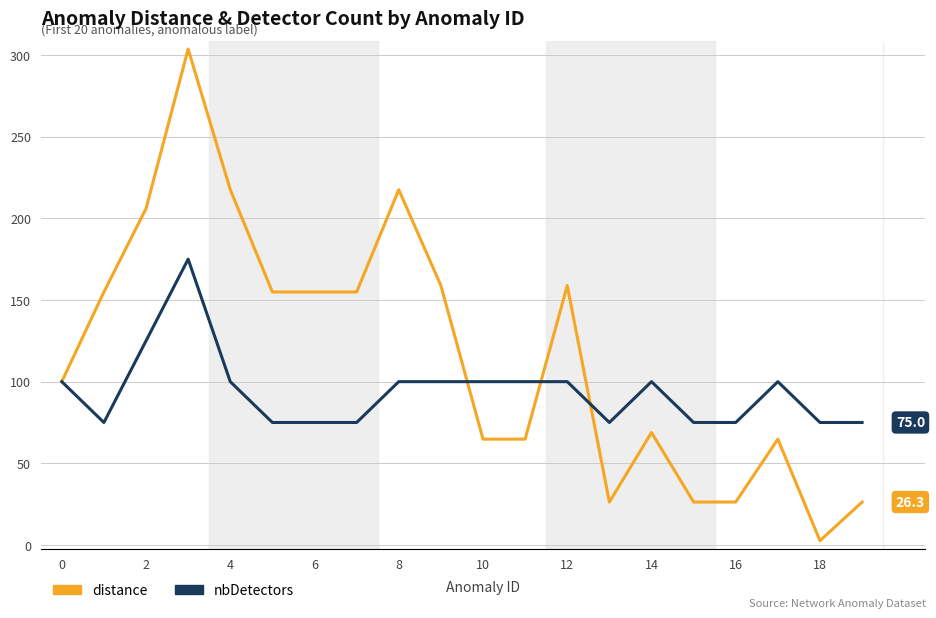

Which series has the largest total across all categories?

distance